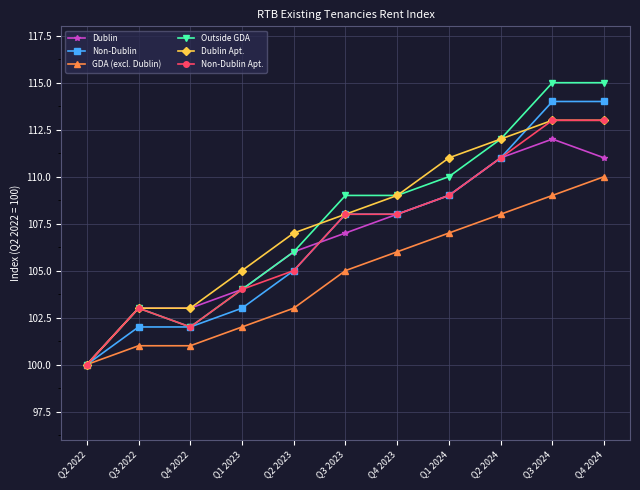

True or false: Non-Dublin Apt. has more than 0 interior local peaks.

True